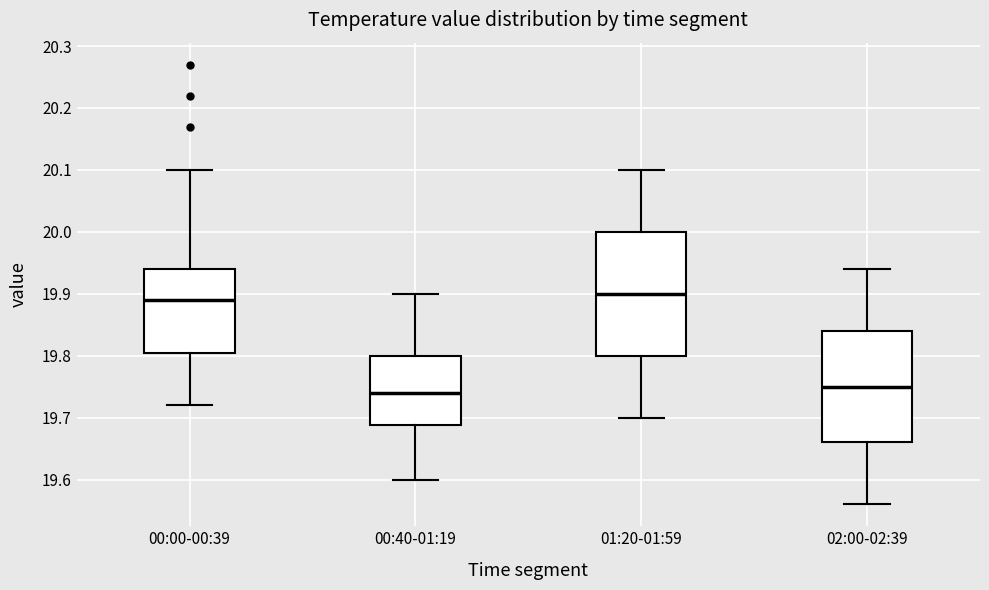

Where does the median line of the box for 02:00-02:39 sit on the y-axis? The values are not printed on the chart, so give them approximately, as read against the axis.

19.75